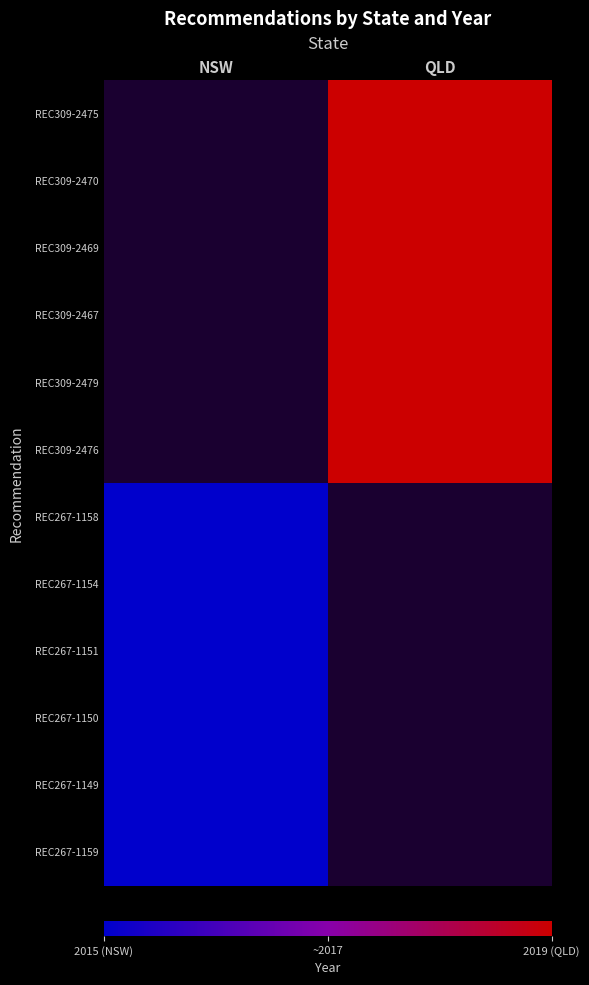

Rank the series by their maximum value, from lowest to highest.

REC309-2475, REC309-2470, REC309-2469, REC309-2467, REC309-2479, REC309-2476, REC267-1158, REC267-1154, REC267-1151, REC267-1150, REC267-1149, REC267-1159